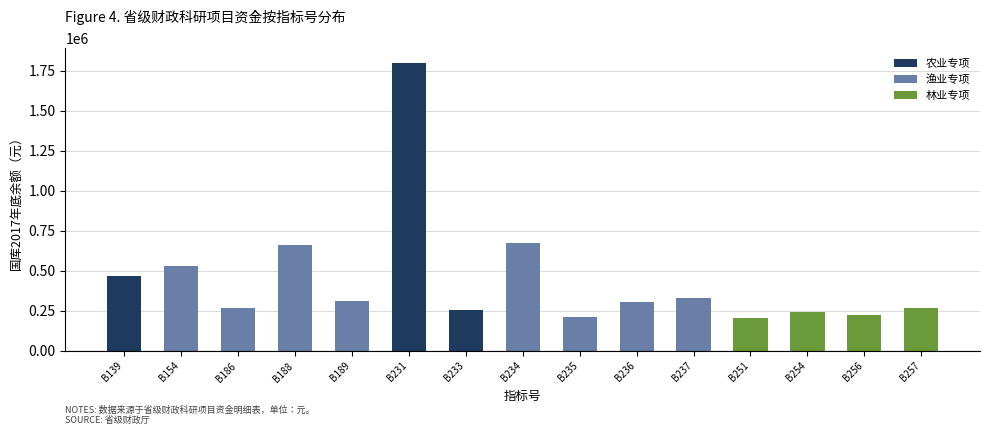

Reading left to right, transcribe all the data shown in this chart.

466262.0	528285.1	266347.0	661798.9	312501.5	1799489.0	253700.0	670437.9	214110.6	306552.2	327019.8	202861.2	243931.5	222384.0	268784.4